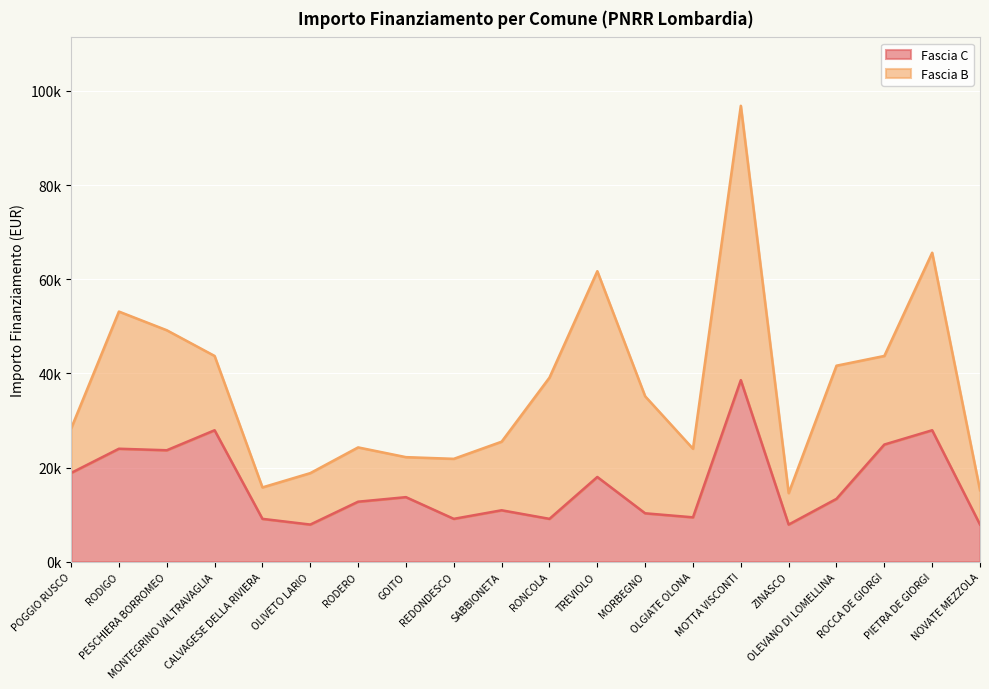

The value at TREVIOLO is 3971. True or false?

False